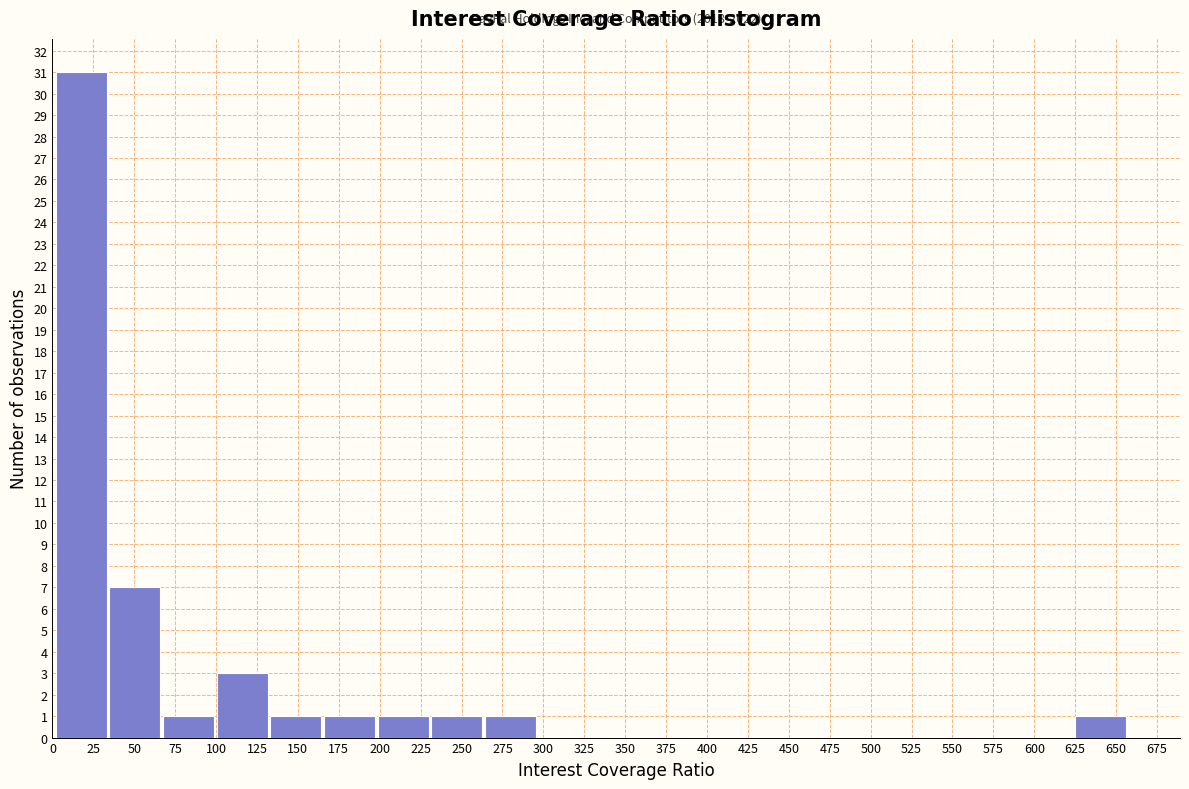

Which range on the x-axis has the tallest bar?

0 to 35